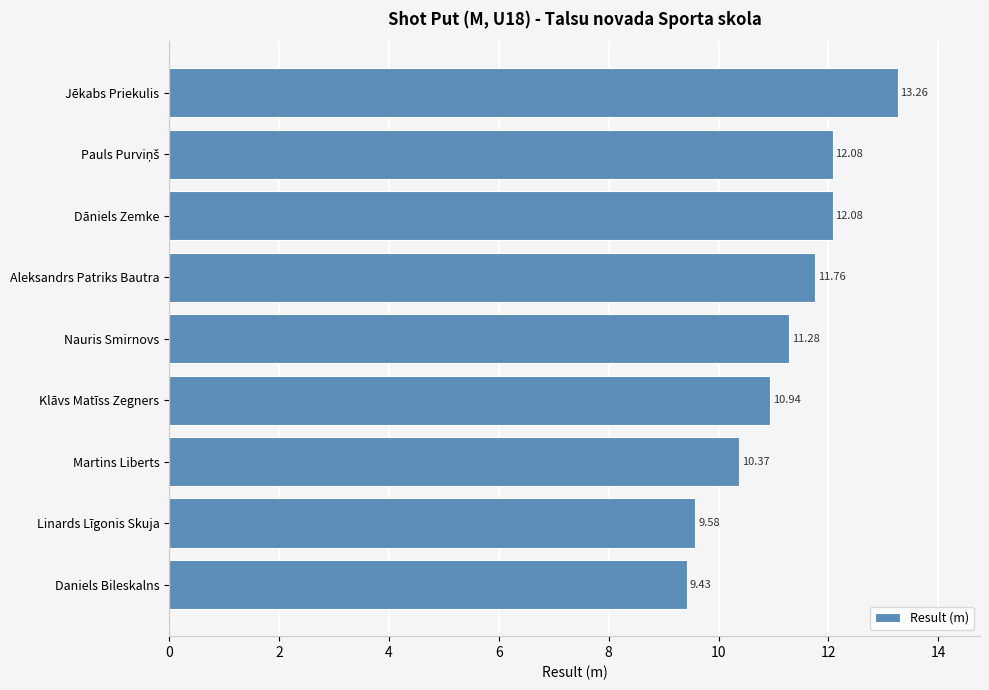

Approximately how many times larger is the value at Klāvs Matīss Zegners compared to Daniels Bileskalns?

1.2